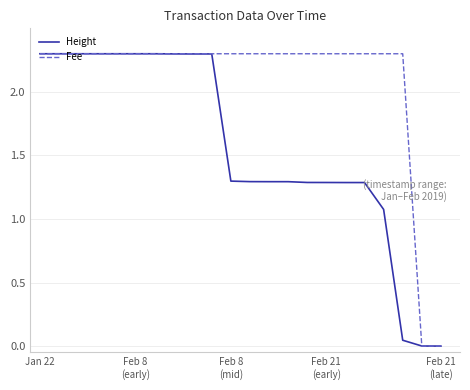

What is the maximum value shown in the chart?

2.3